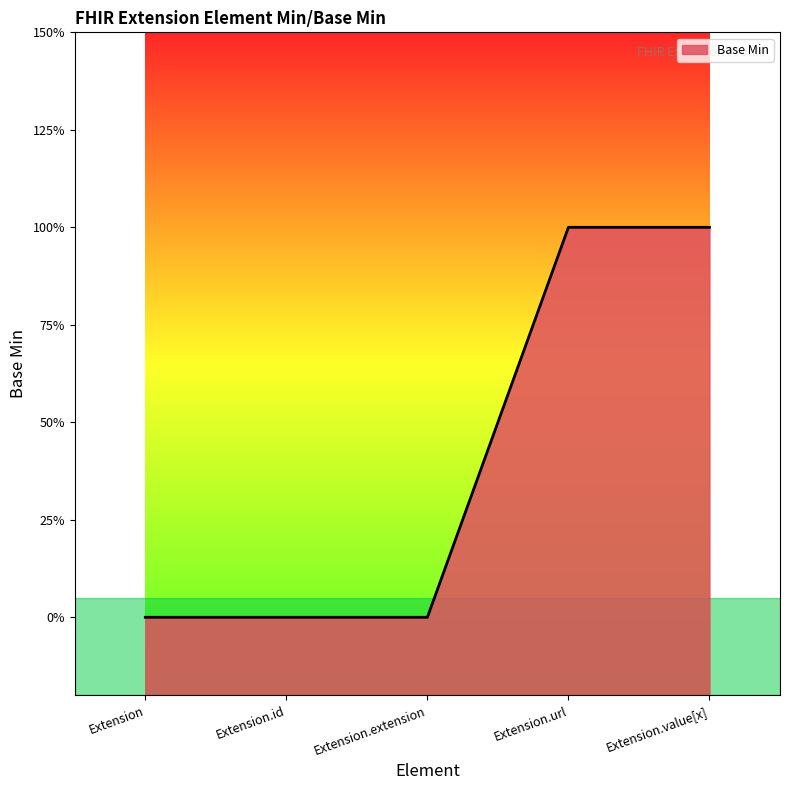

Which label corresponds to the smallest value in the chart?

Extension